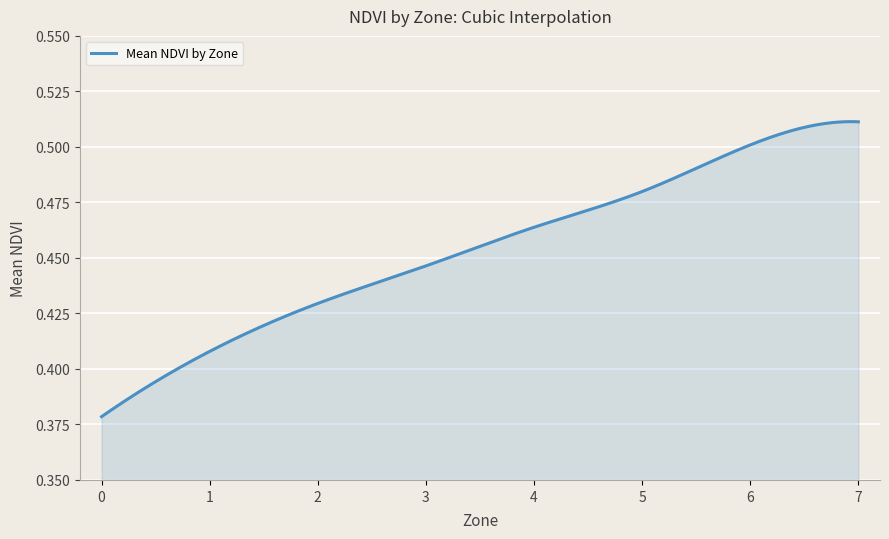

Reading left to right, list all the values displayed in this chart.

0.4	0.4	0.4	0.4	0.5	0.5	0.5	0.5